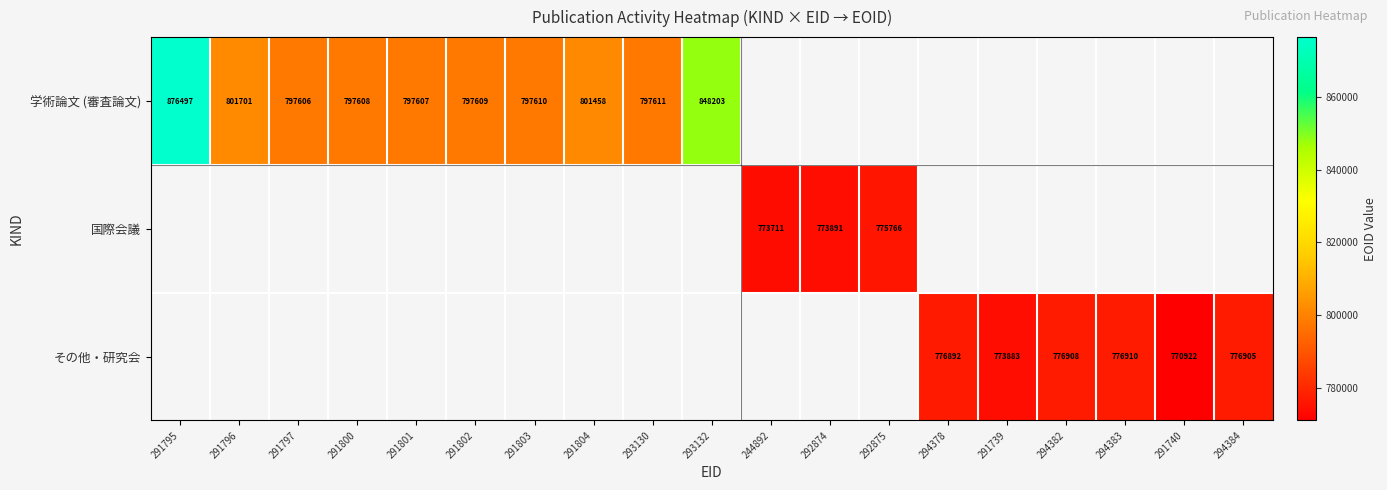

How many distinct data groups are displayed?

3